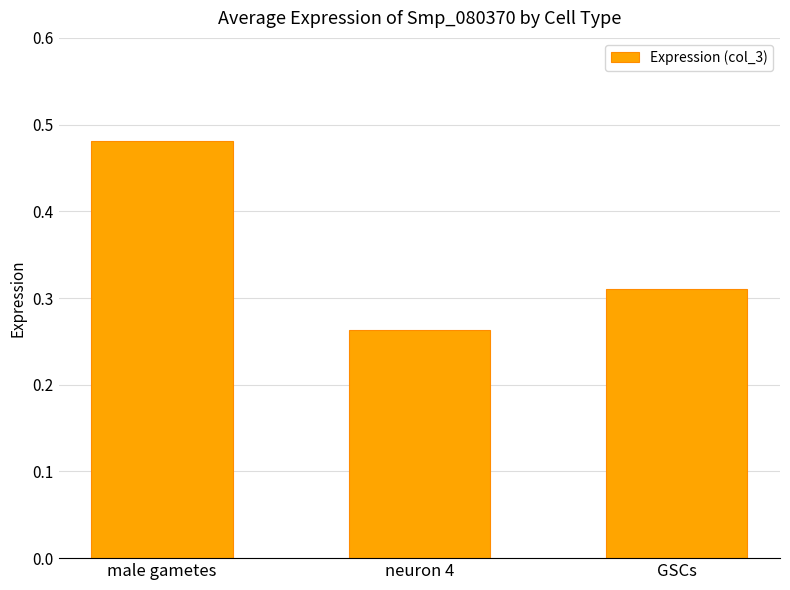

True or false: the data shows 0.4 at GSCs.

False